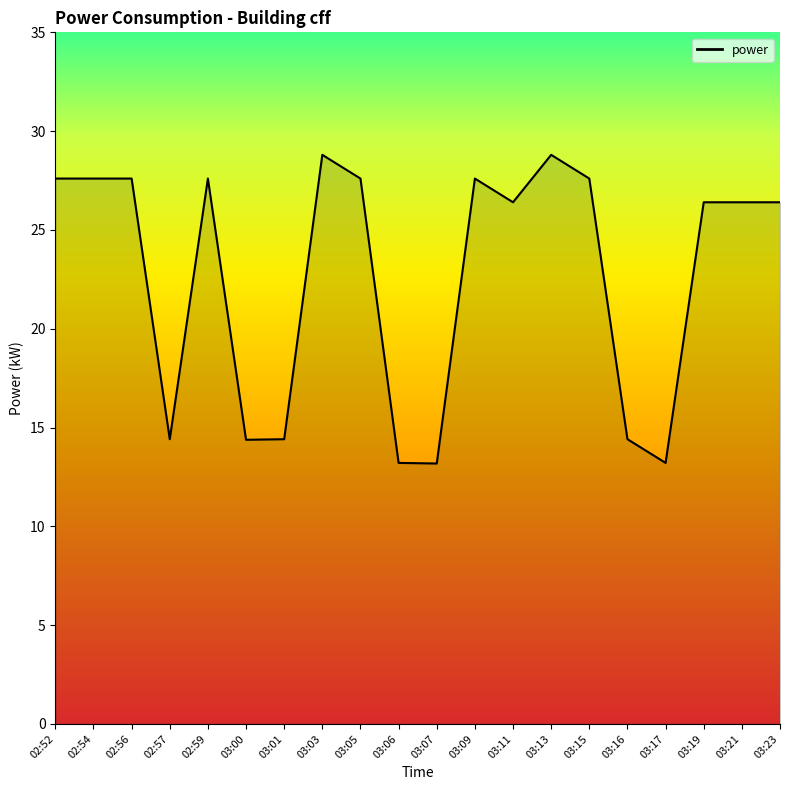

Approximately how many times larger is the value at 03:06 compared to 03:23?

0.5